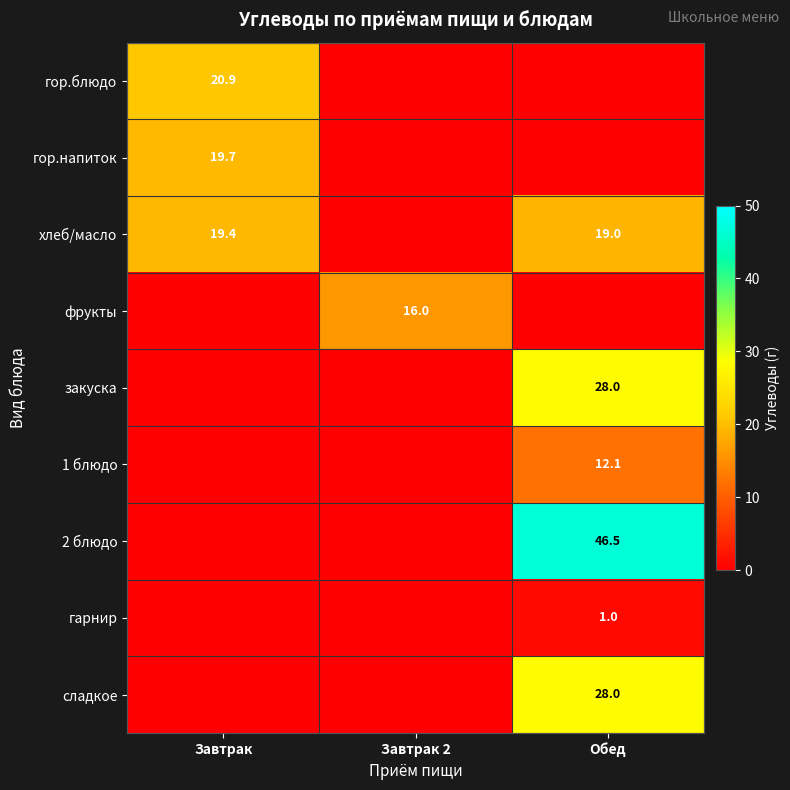

Is it true that 2 блюдо equals 21.1 at Обед?

False